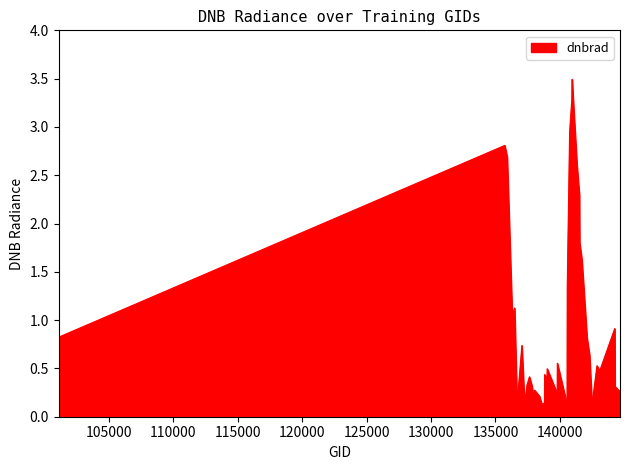

What is the maximum value shown in the chart?

3.5